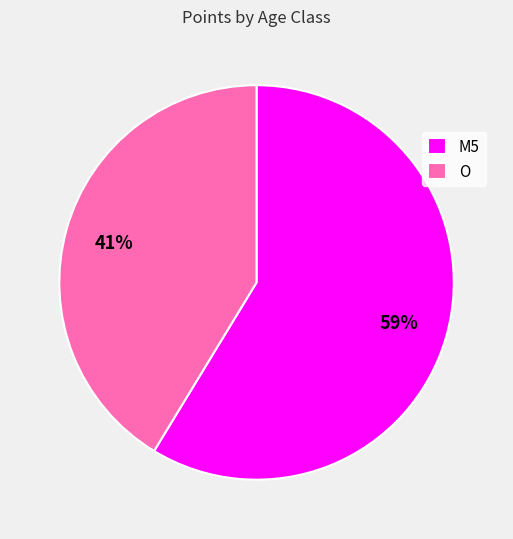

Do M5 and O together represent more than half of the pie?

Yes